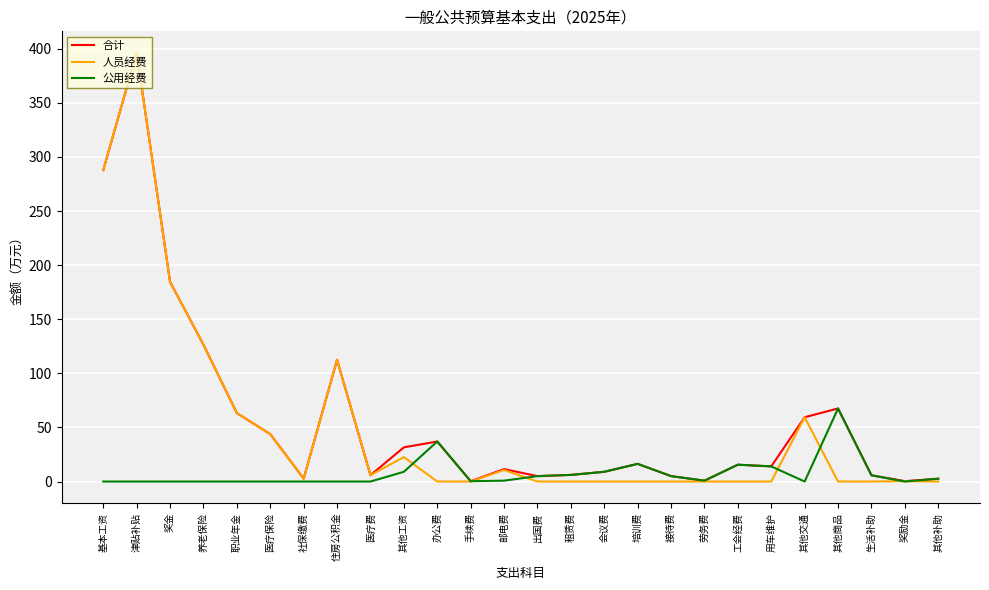

What is the difference between the highest and lowest values at 基本工资?

287.8